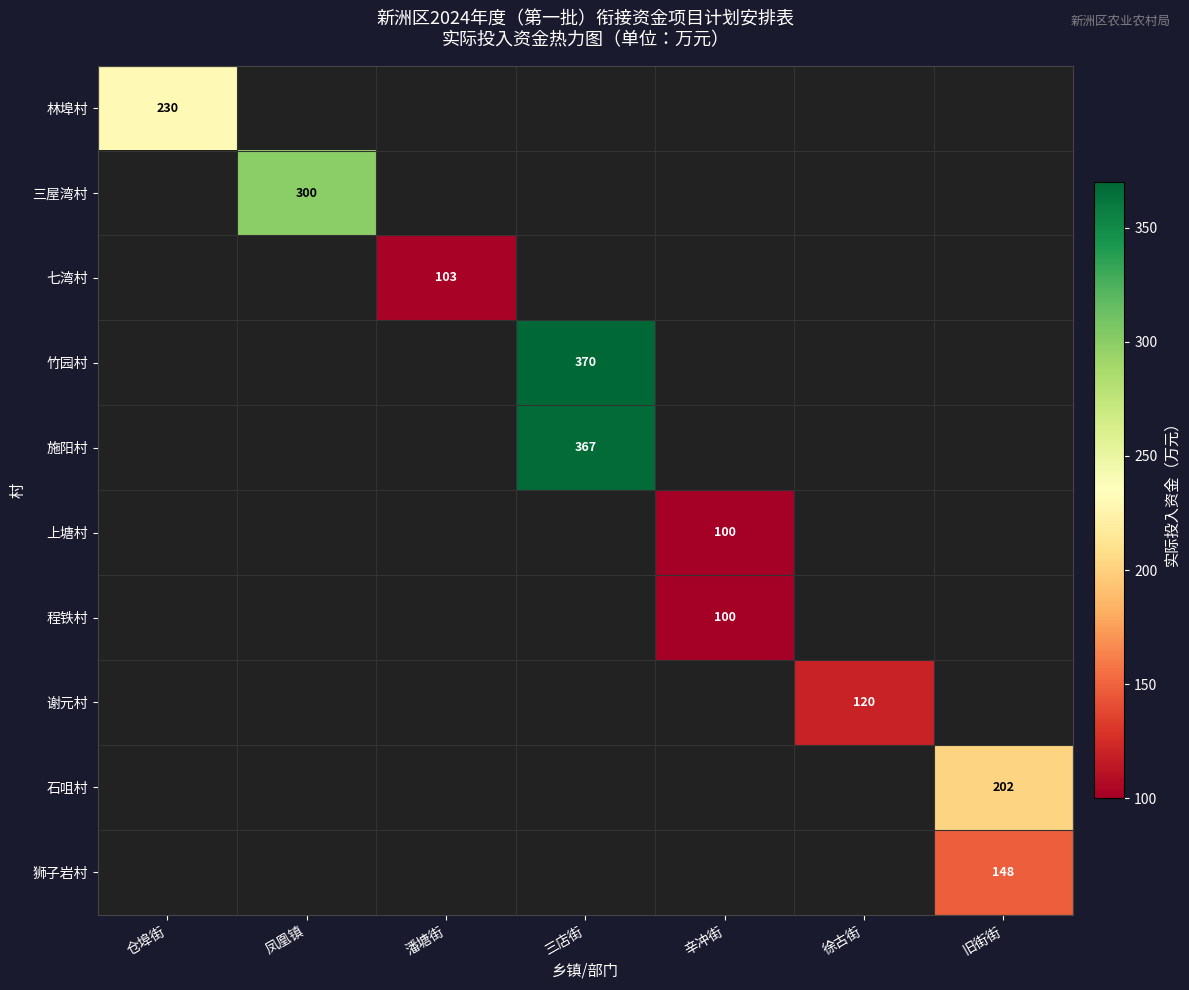

How many distinct data groups are displayed?

10